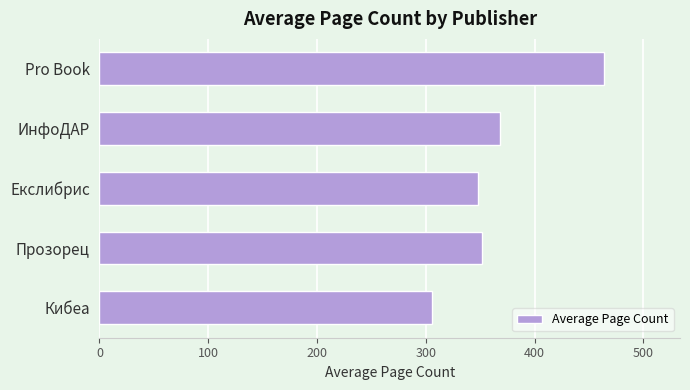

What is the ratio of the value at Кибеа to the value at Pro Book?

0.7